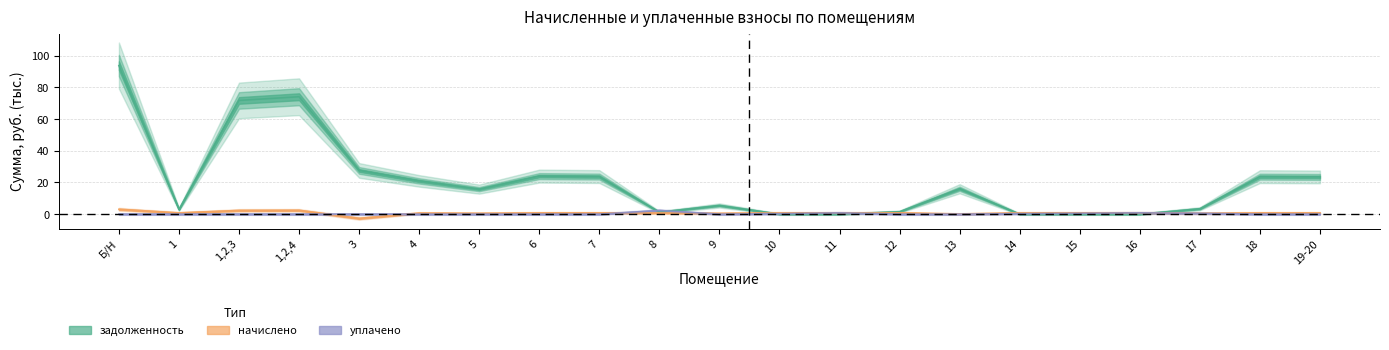

Is the value of уплачено at 1,2,3 greater than the value of задолженность at 12?

No